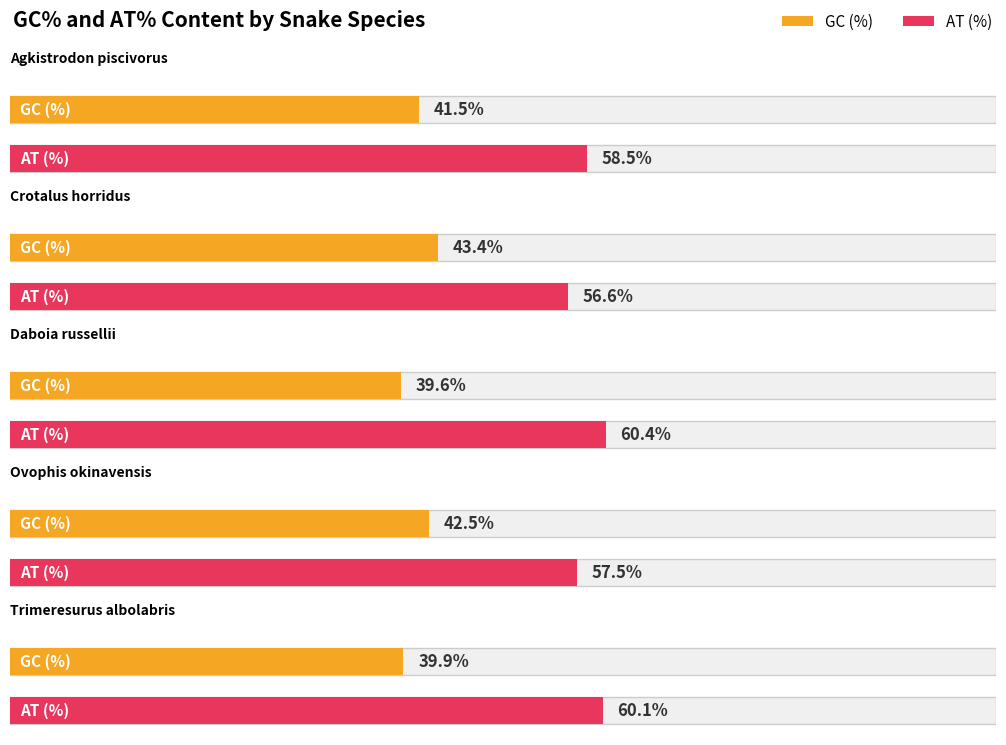

List the labels in order of GC (%) value, largest first.

Crotalus horridus, Ovophis okinavensis, Agkistrodon piscivorus, Trimeresurus albolabris, Daboia russellii